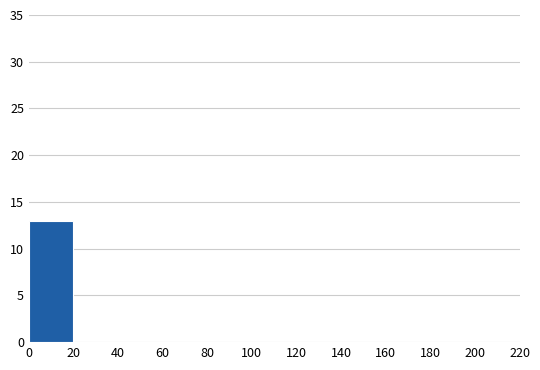

Over which range of the x-axis is the bar tallest?

0 to 20